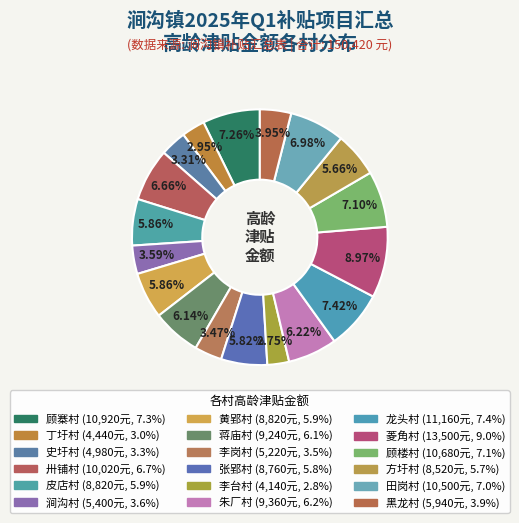

Rank the categories by value from highest to lowest.

菱角村, 龙头村, 顾寨村, 顾楼村, 田岗村, 卅铺村, 朱厂村, 蒋庙村, 皮店村, 黄郢村, 张郢村, 方圩村, 黑龙村, 涧沟村, 李岗村, 史圩村, 丁圩村, 李台村